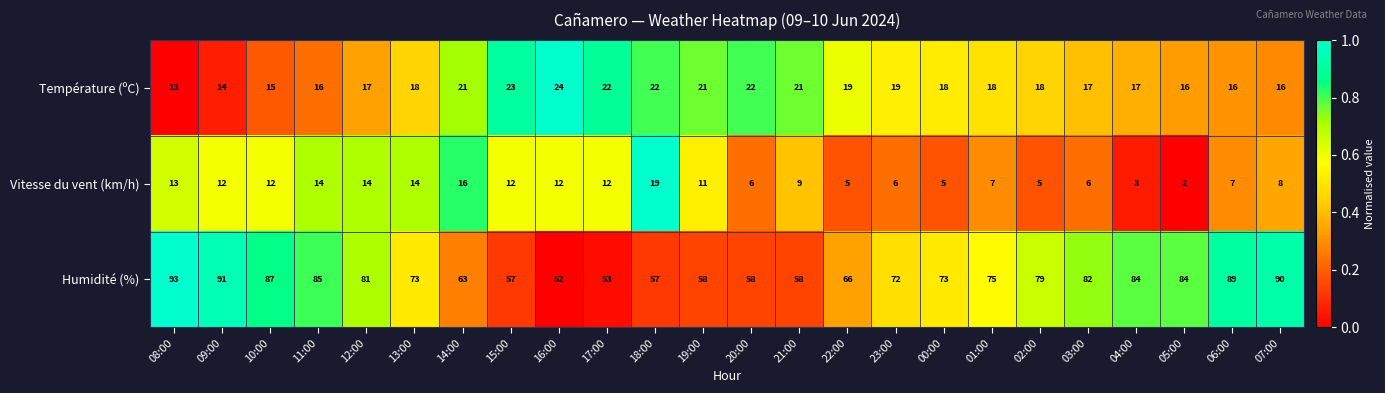

What is the maximum value shown in the chart?

93